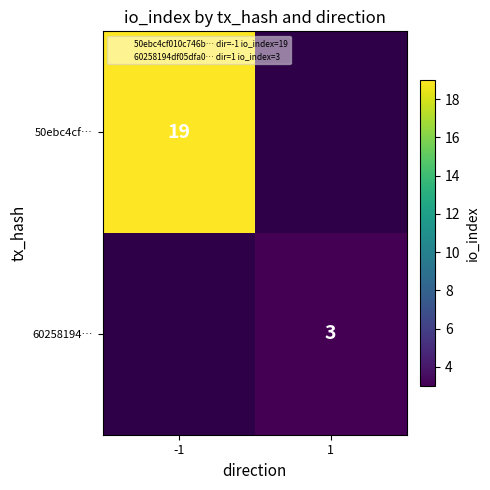

Which category has the highest value across all series?

-1